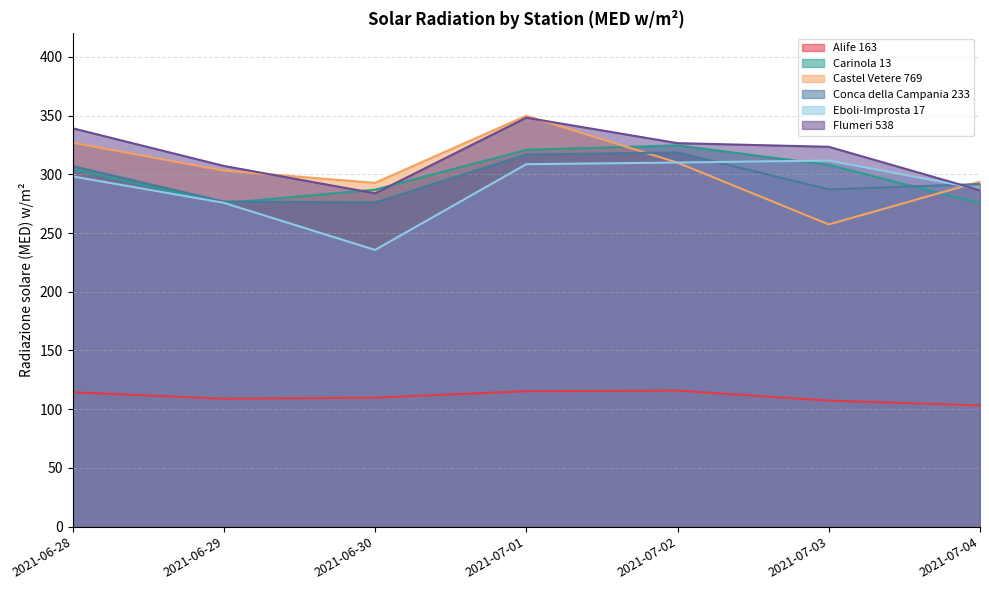

Between 2021-06-29 and 2021-07-04, which series saw the biggest shift?

Flumeri 538